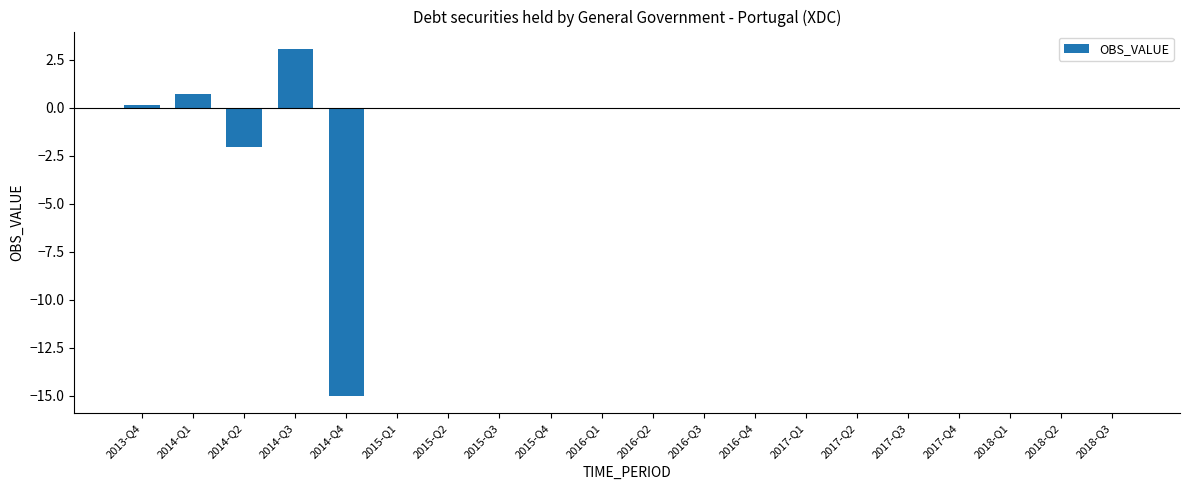

Reading right to left, transcribe all the data shown in this chart.

2018-Q3=0.0	2018-Q2=0.0	2018-Q1=0.0	2017-Q4=0.0	2017-Q3=0.0	2017-Q2=0.0	2017-Q1=0.0	2016-Q4=0.0	2016-Q3=0.0	2016-Q2=0.0	2016-Q1=0.0	2015-Q4=0.0	2015-Q3=0.0	2015-Q2=0.0	2015-Q1=0.0	2014-Q4=-15.0	2014-Q3=3.1	2014-Q2=-2.1	2014-Q1=0.7	2013-Q4=0.1